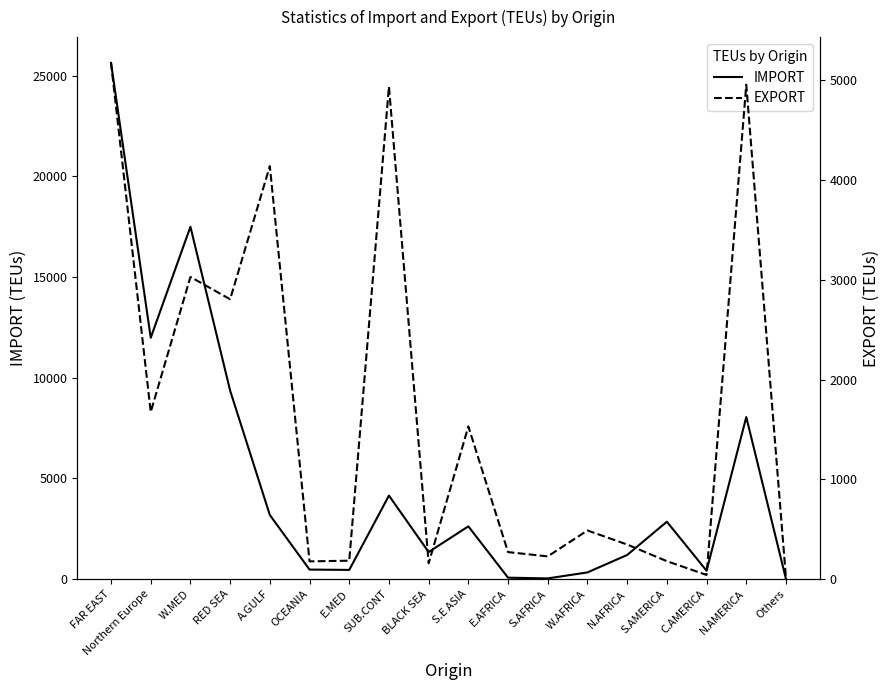

What is the label of the 9th point from the left?

BLACK SEA